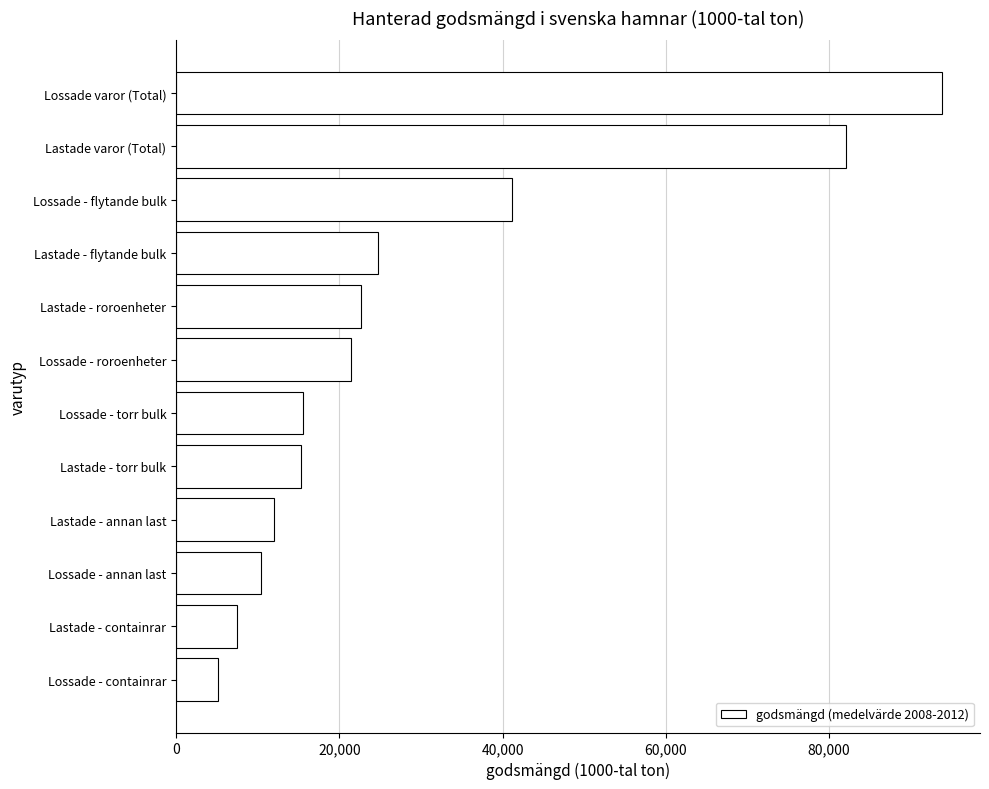

Is it true that the value at Lastade - containrar is 7484.0?

True